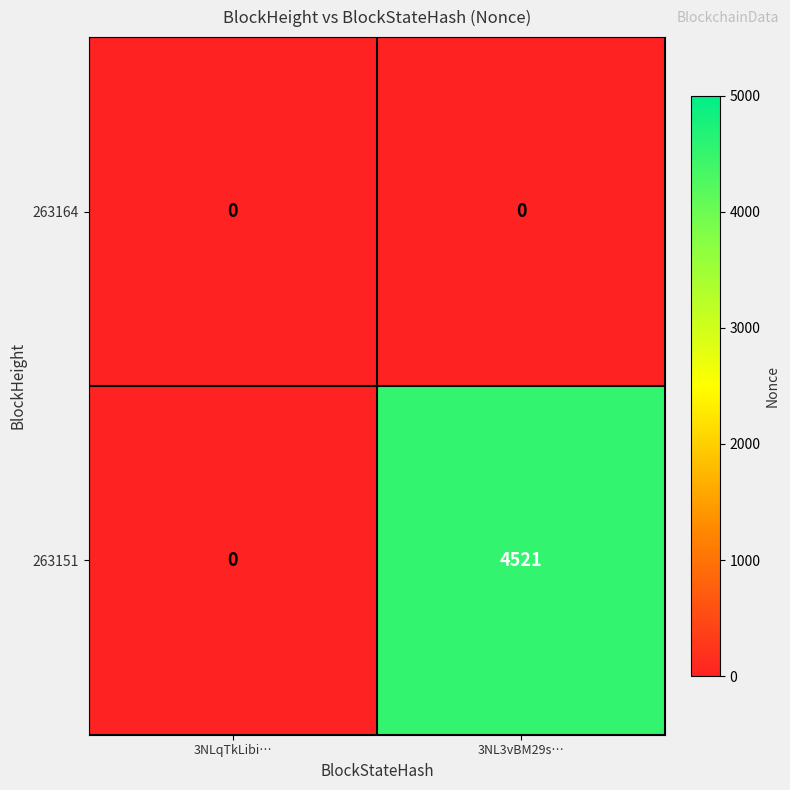

Rank the series at 3NL3vBM29s… from lowest to highest value.

263164, 263151